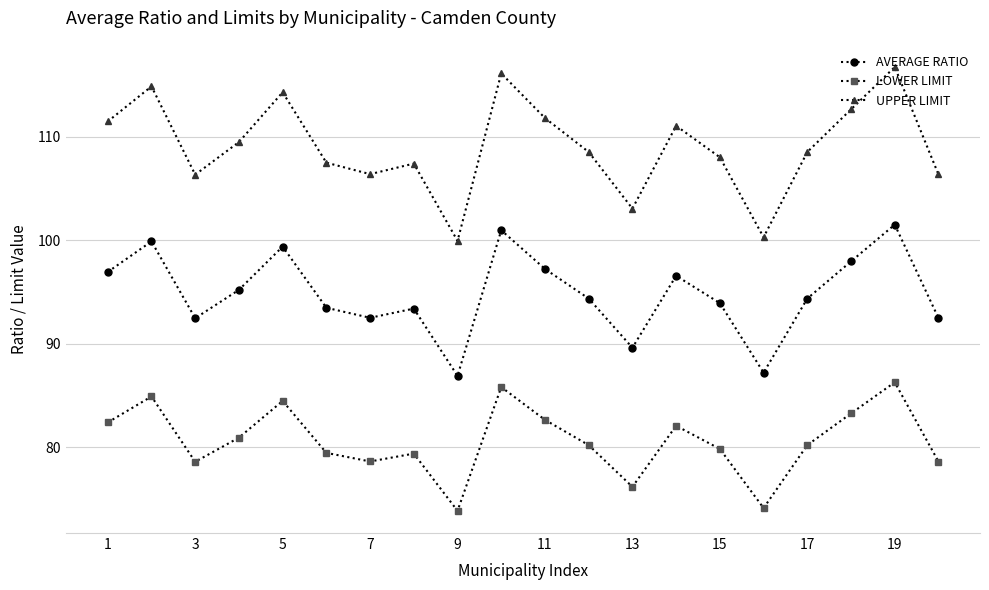

How many categories are shown in the chart?

20